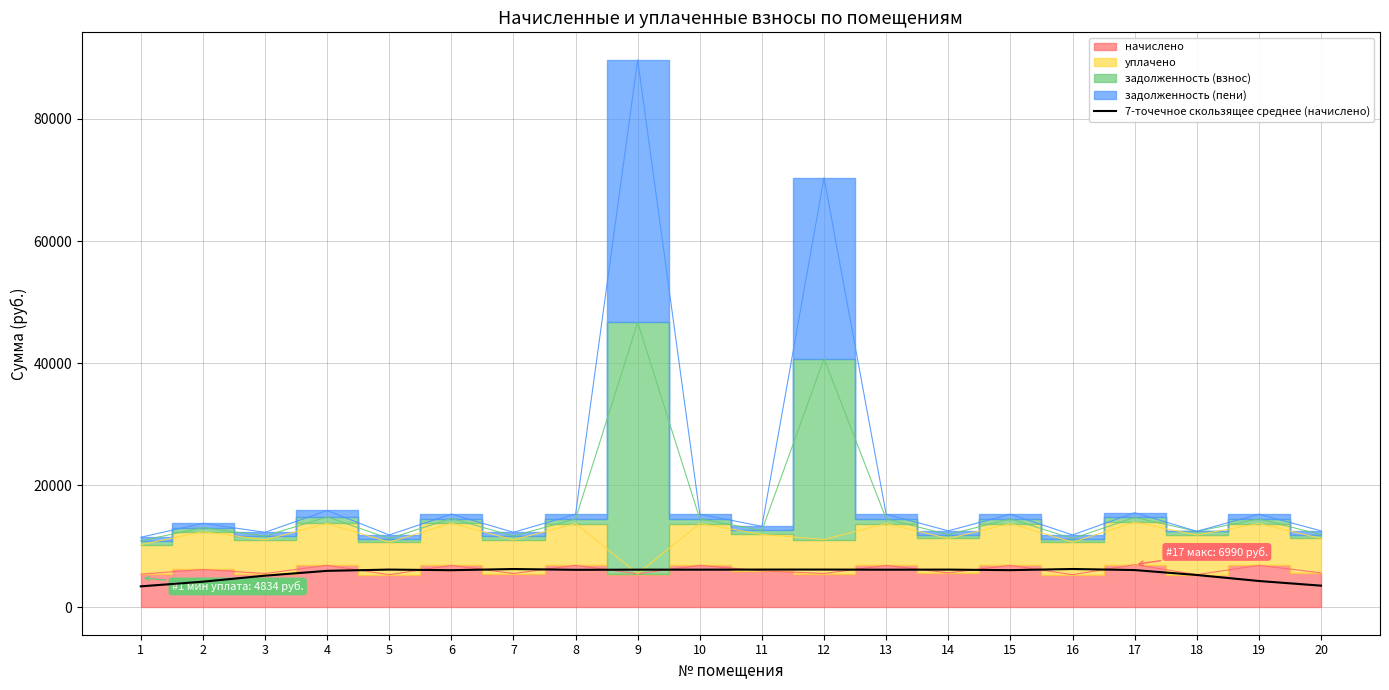

What is the difference between the values at 6 and 12?

104.2